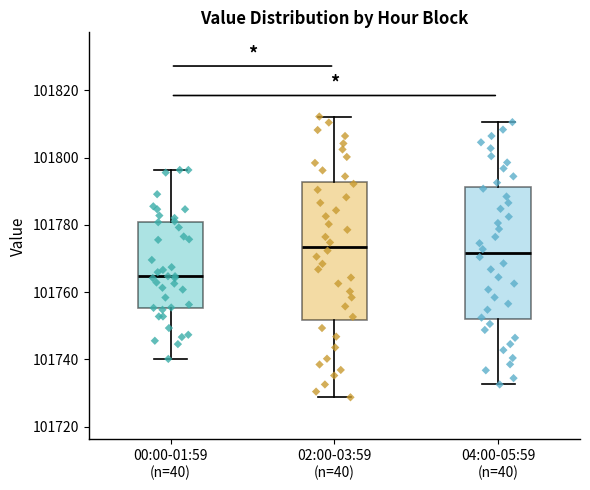

Where is the lower edge of the box for 02:00-03:59 (n=40) on the y-axis? The values are not printed on the chart, so give them approximately, as read against the axis.

101752